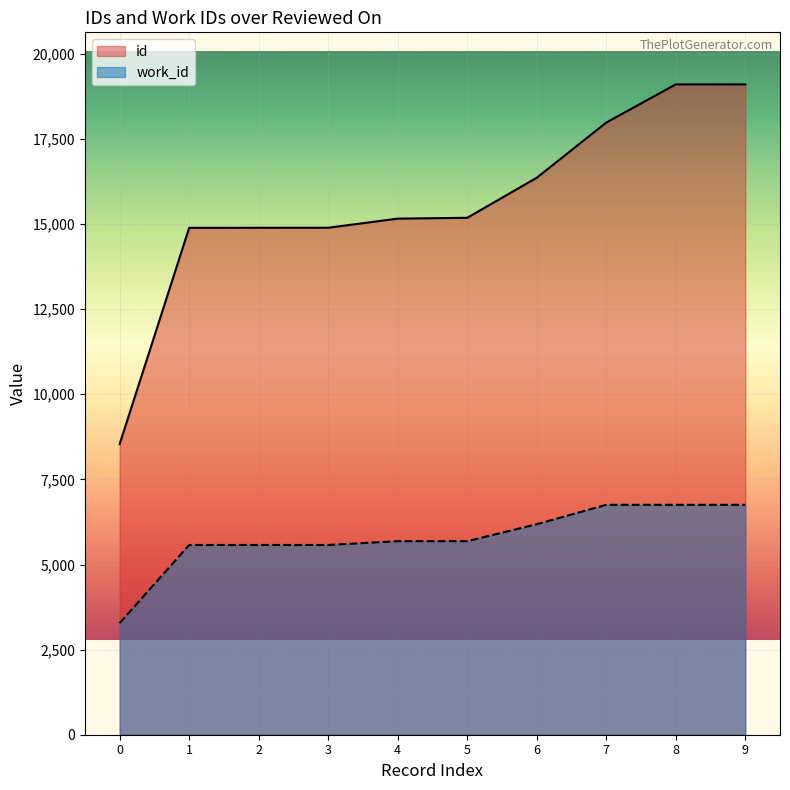

What is the spread (max minus min) of values at ?

9475